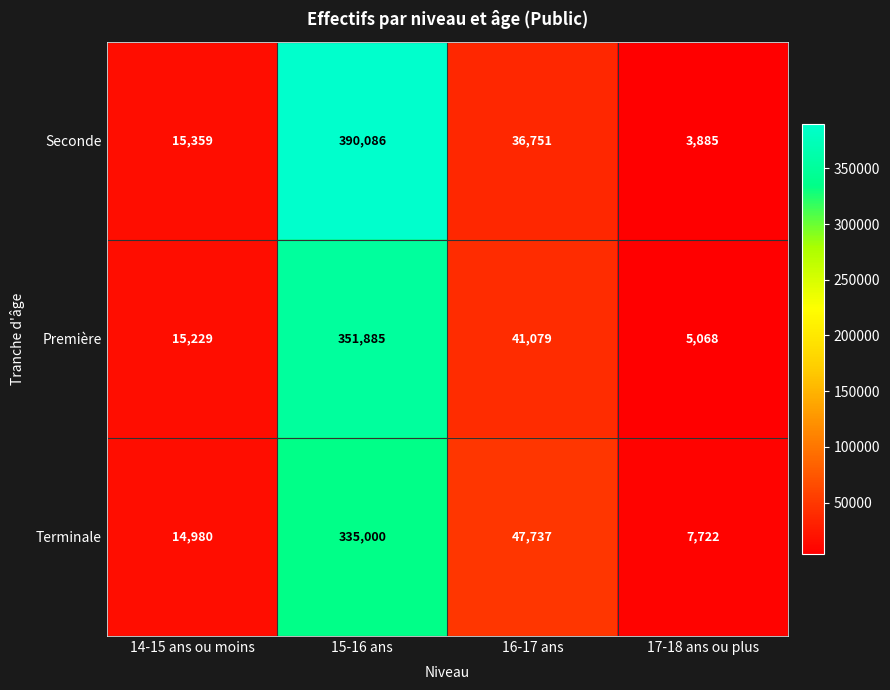

List the series in order of their peak value, highest first.

Seconde, Première, Terminale